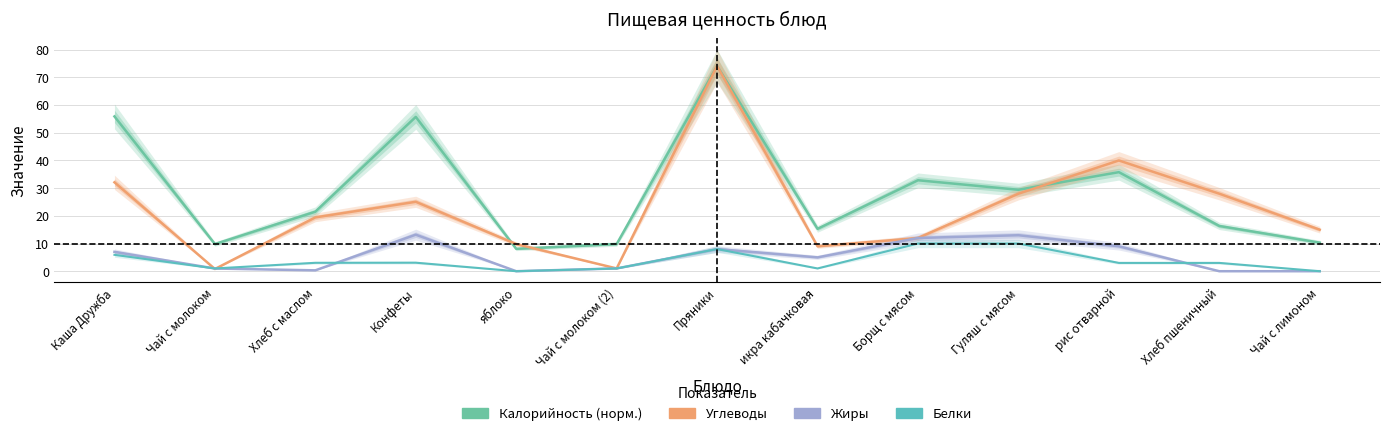

What are all the series names shown in the legend?

Калорийность (норм.), Углеводы, Жиры, Белки